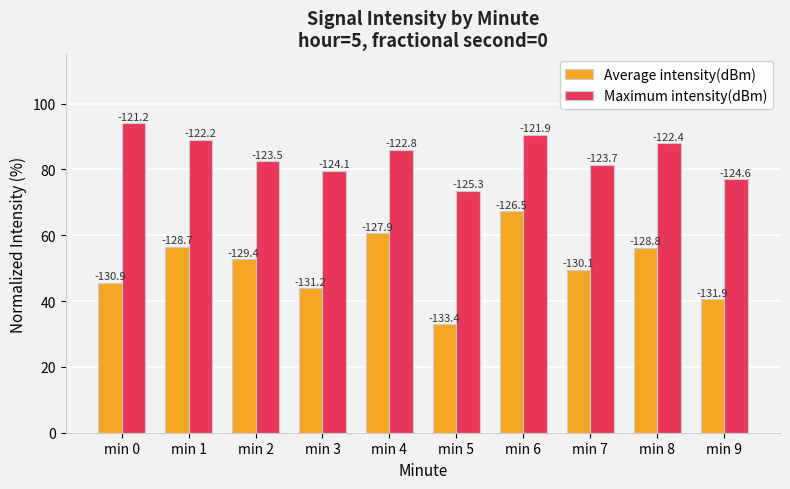

Which series has the widest spread of values?

Average intensity(dBm)